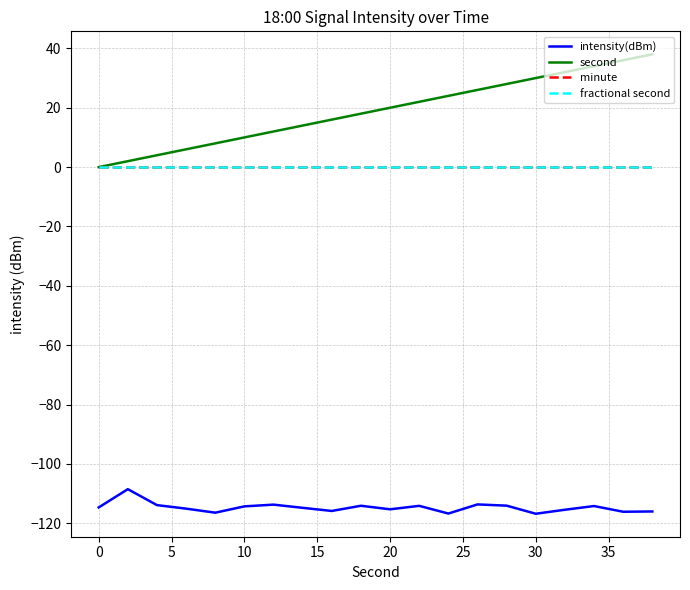

How many lines are shown in the chart?

4